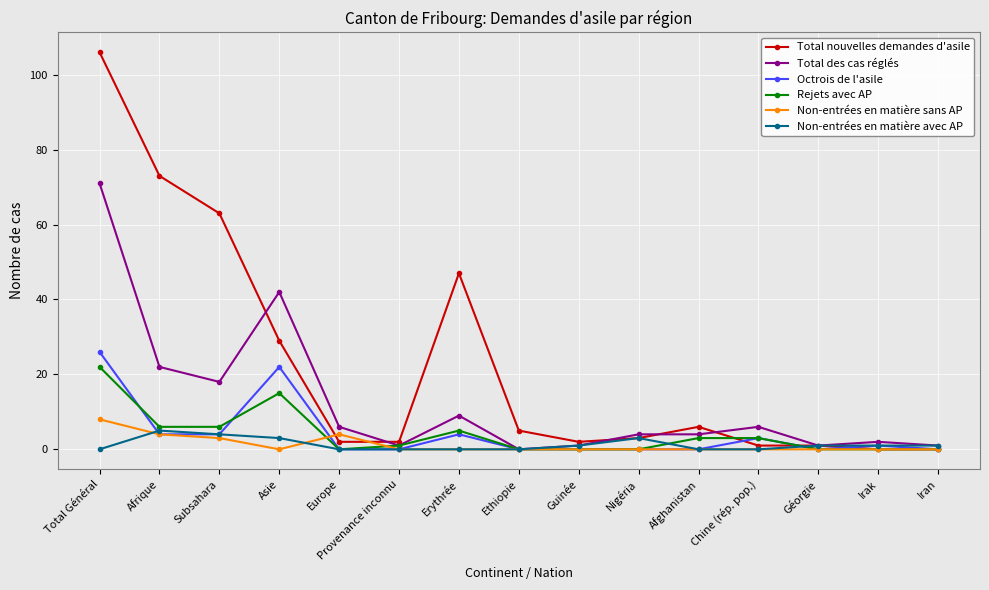

Where is the first local maximum for Total des cas réglés?

Asie